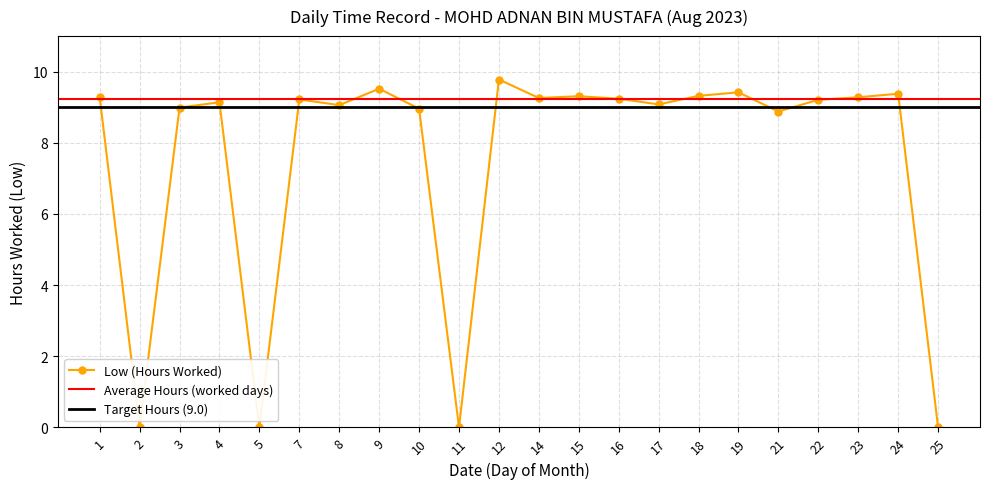

Which category has the highest value across all series?

12